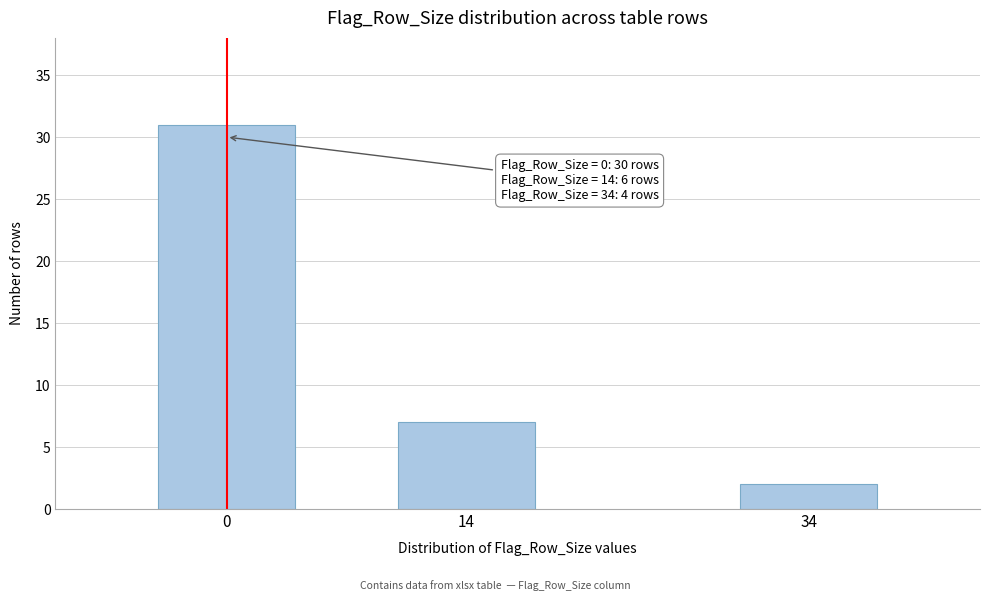

Reading left to right, transcribe all the data shown in this chart.

31	7	2